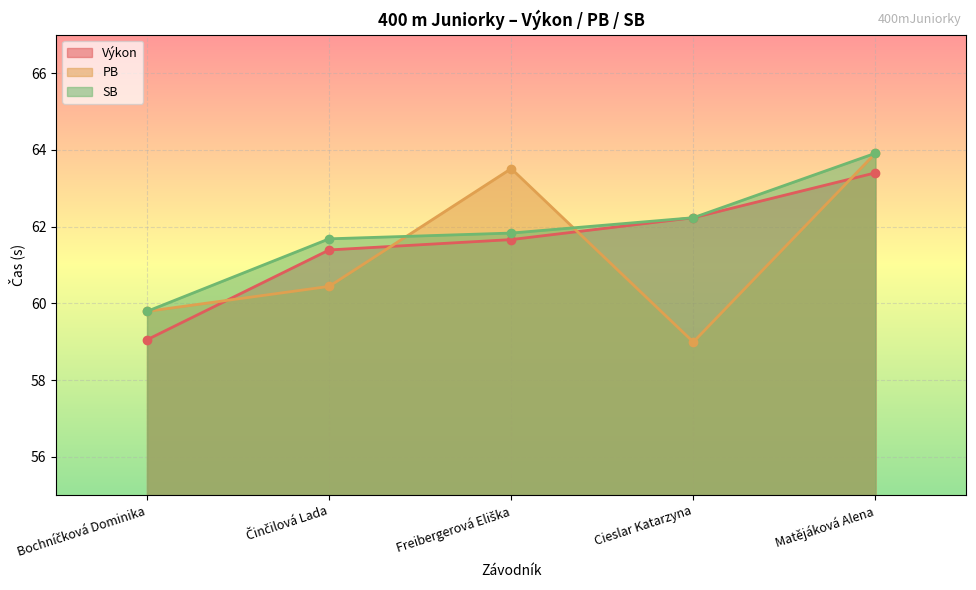

What are all the series names shown in the legend?

Výkon, PB, SB